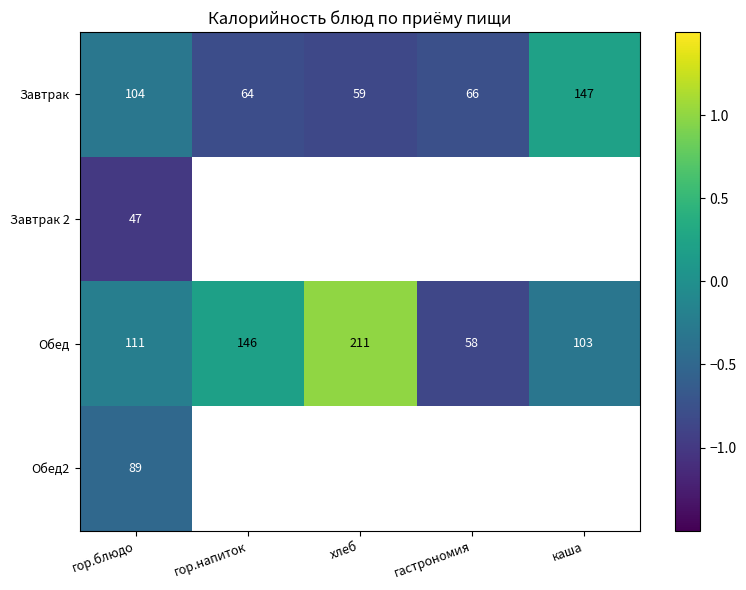

Where is Завтрак nearest to the value 103?

гор.блюдо